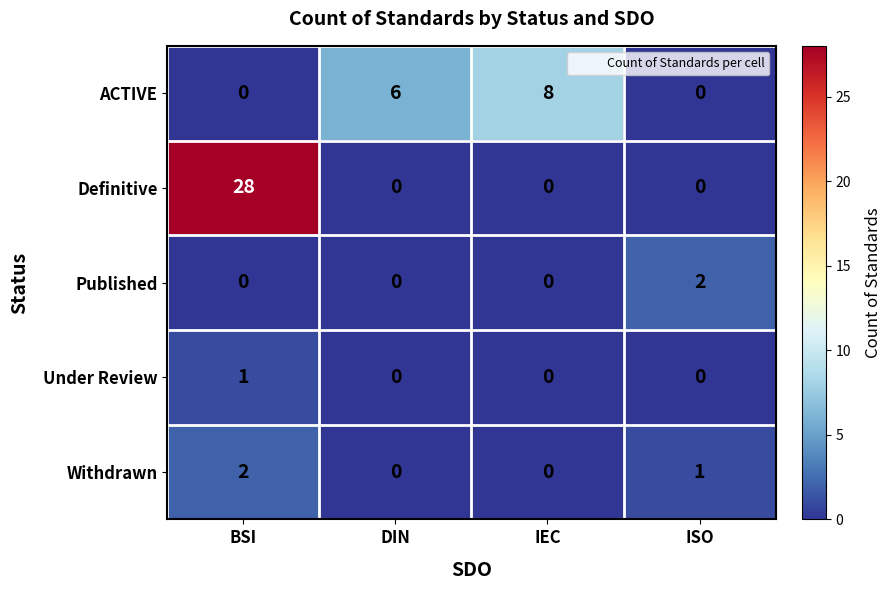

The Definitive series shows 28 at BSI. True or false?

True